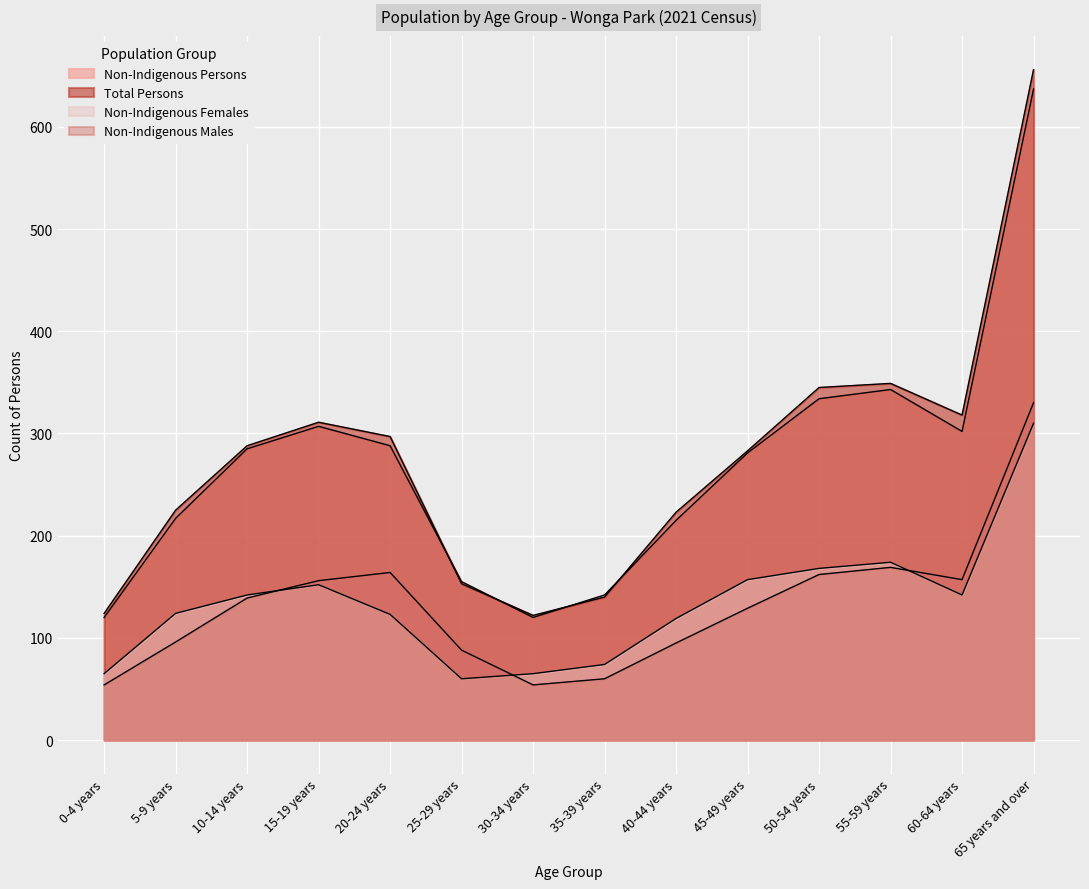

Where does the Total Persons series first go above 288?

15-19 years